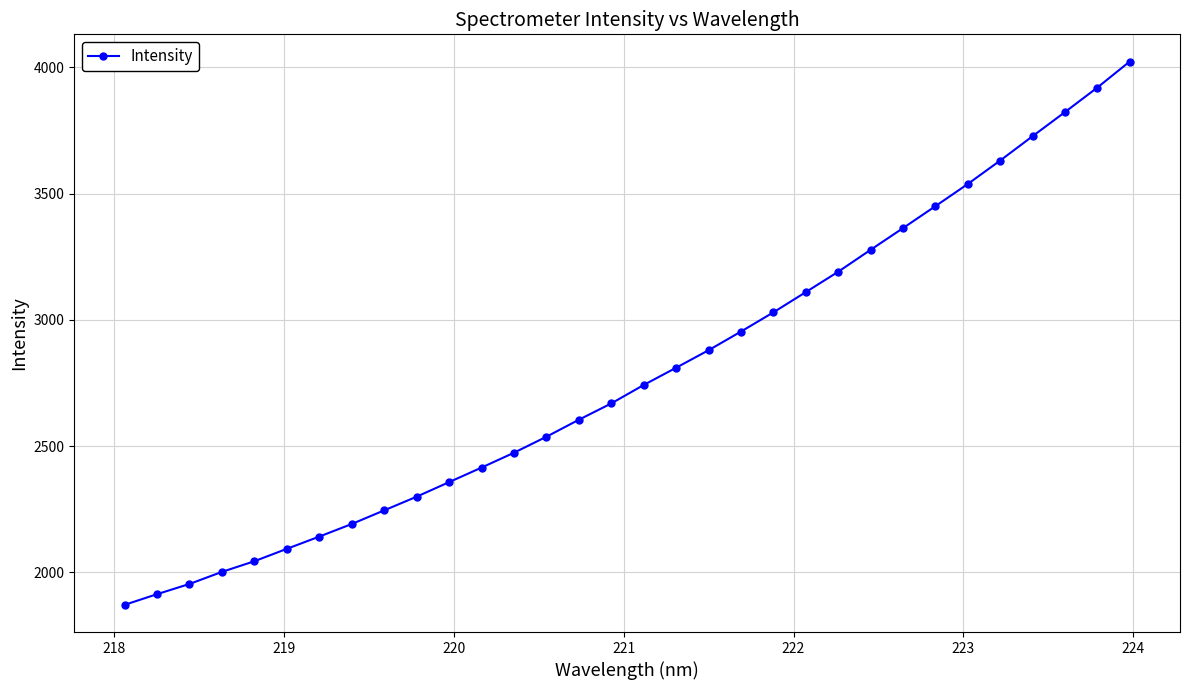

What is the value of the 9th point from the left?

2245.8